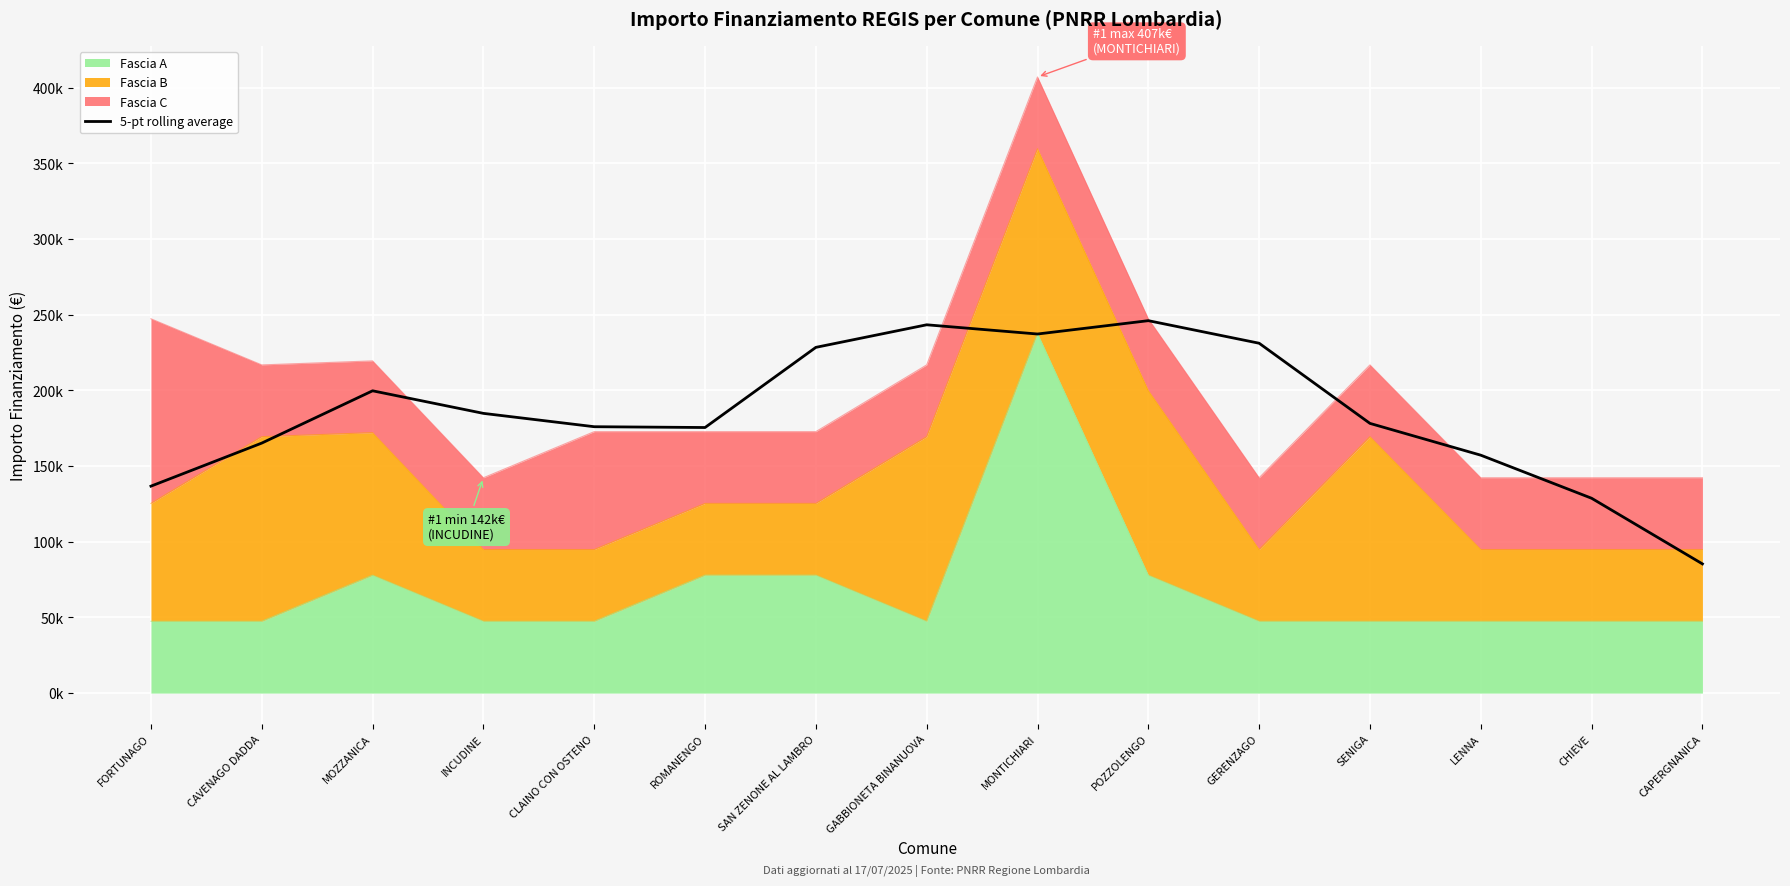

What is the greatest value displayed?

246077.8